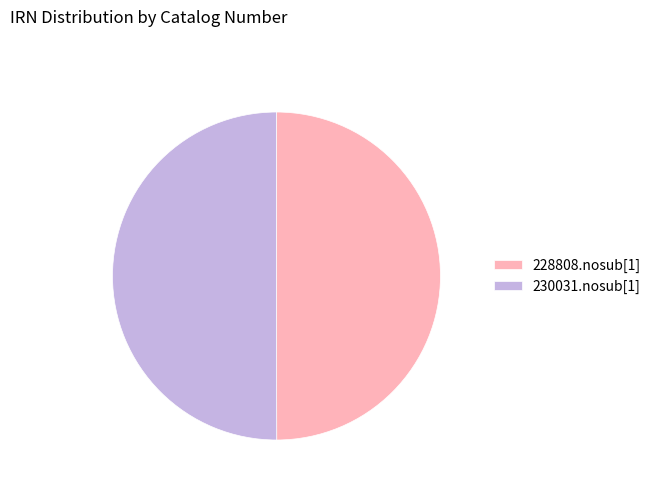

Count the number of slices in the pie.

2